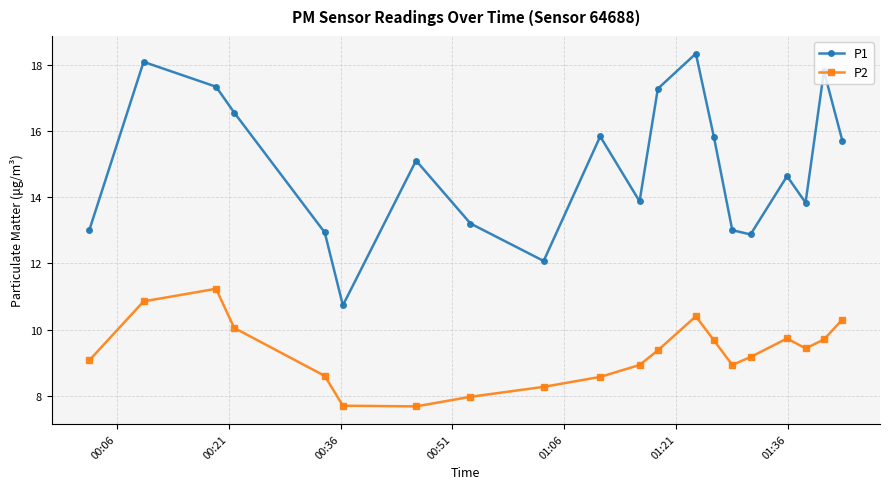

Rank the series by their maximum value, from highest to lowest.

P1, P2